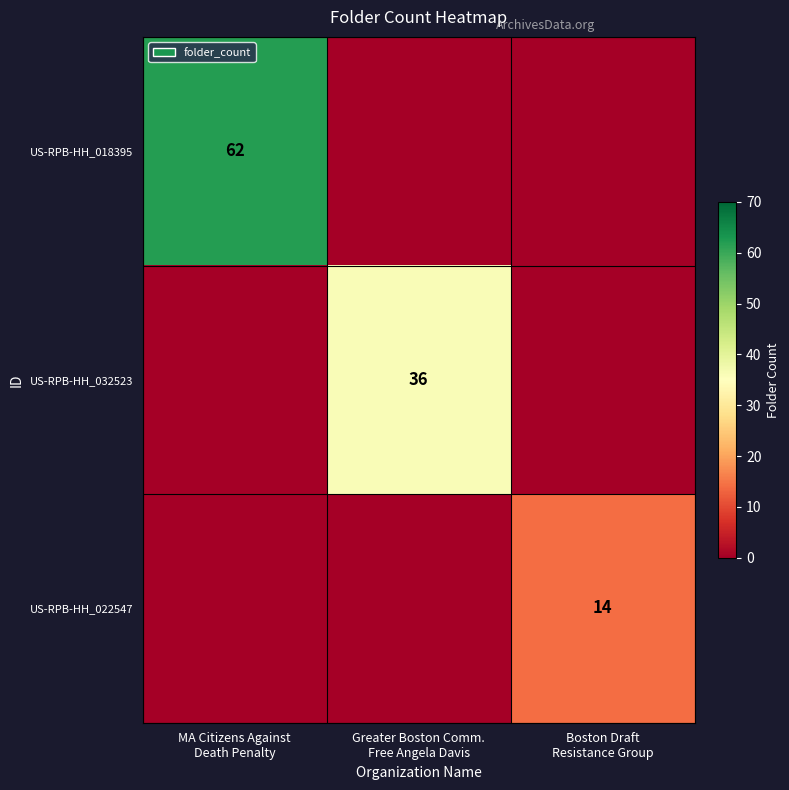

The value of US-RPB-HH_032523 at MA Citizens Against Death Penalty is 0. True or false?

True